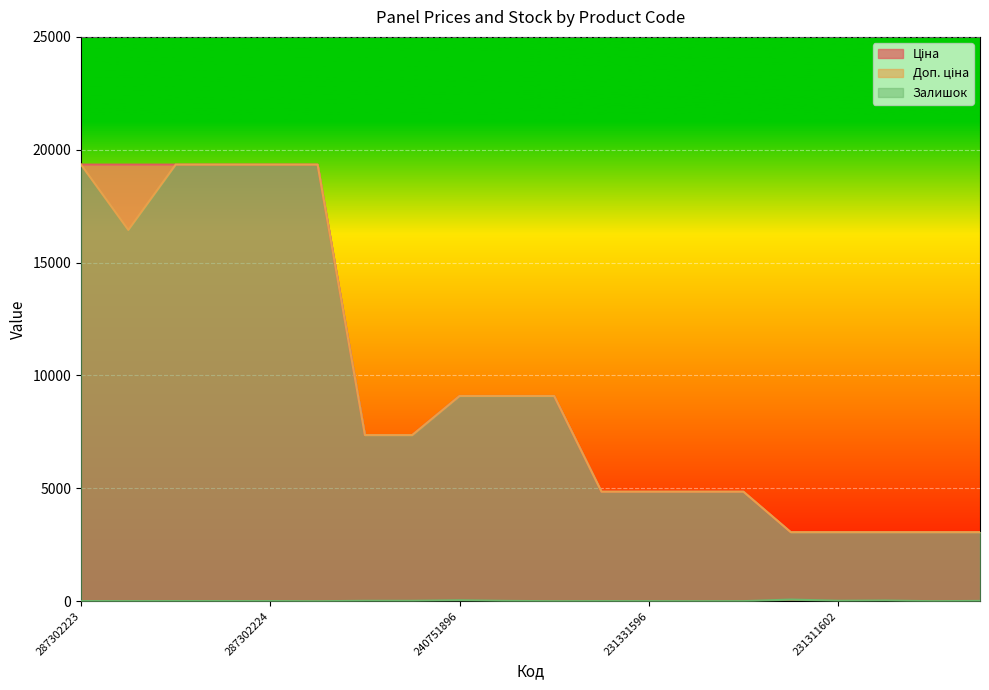

List the series in order of their peak value, lowest first.

Залишок, Ціна, Доп. ціна